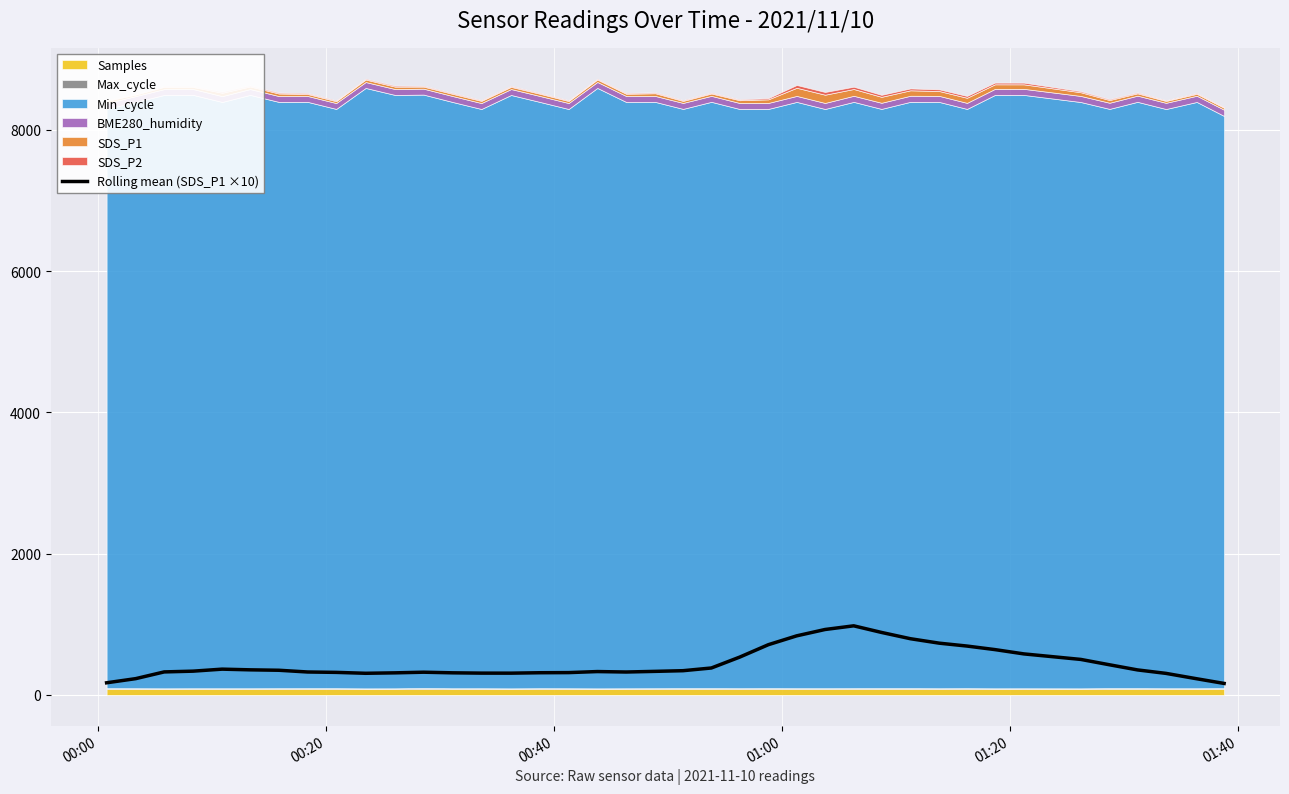

The value at 33 is 712.7. True or false?

False